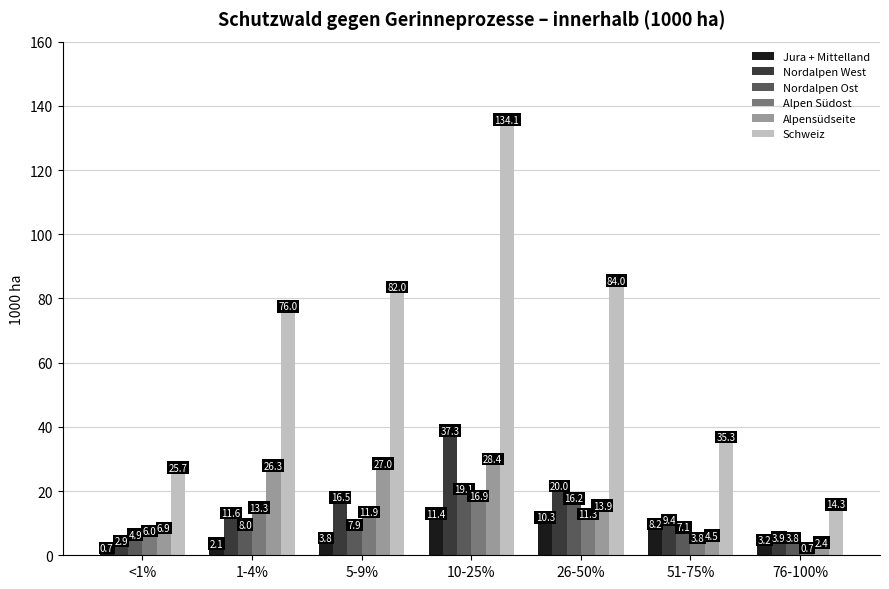

What position from the left is 10-25%?

4